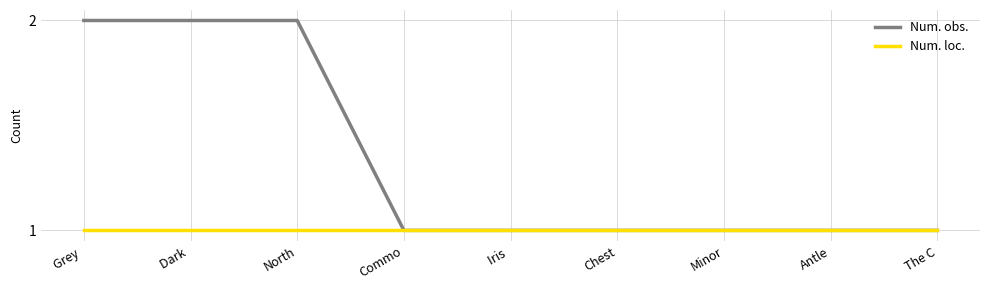

Which series has the largest total across all categories?

Num. obs.